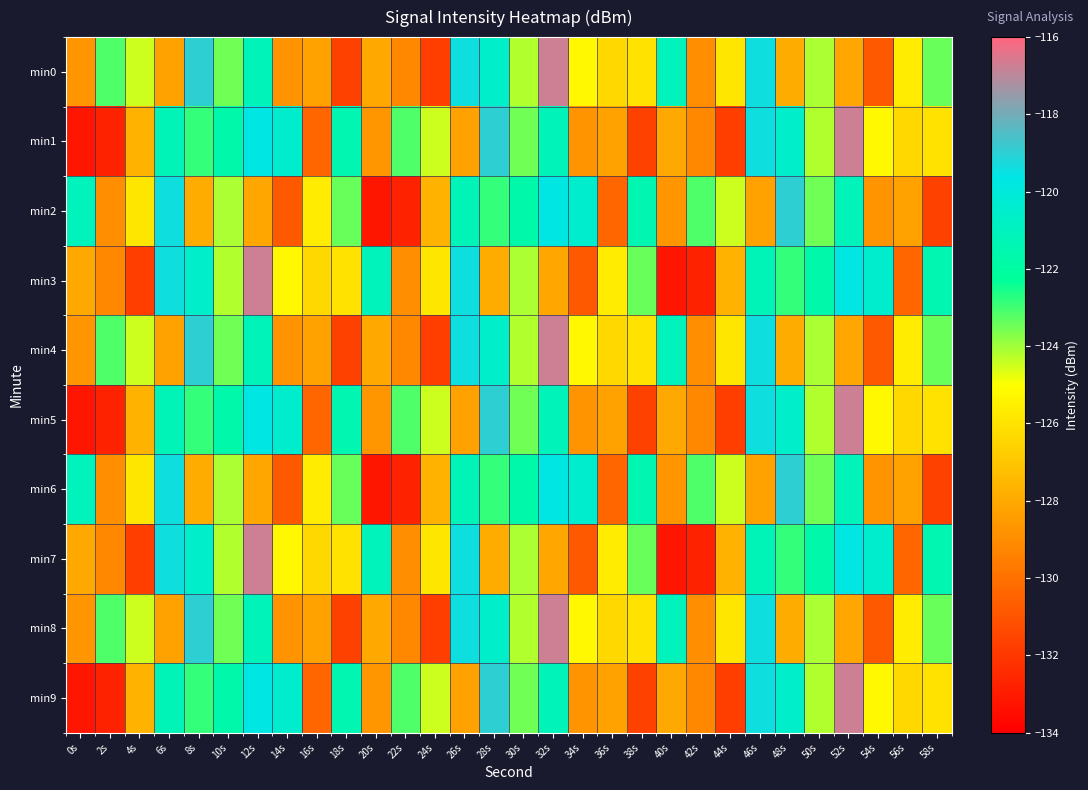

At which category does the chart reach its minimum across all series?

0s